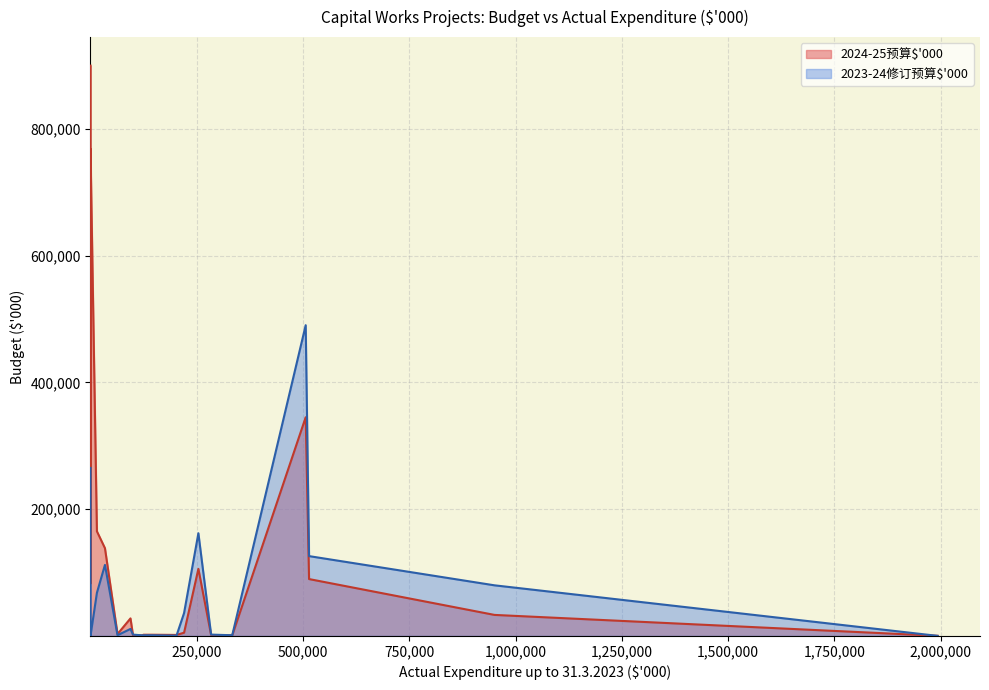

What is the difference between the highest and lowest values at 4?

100